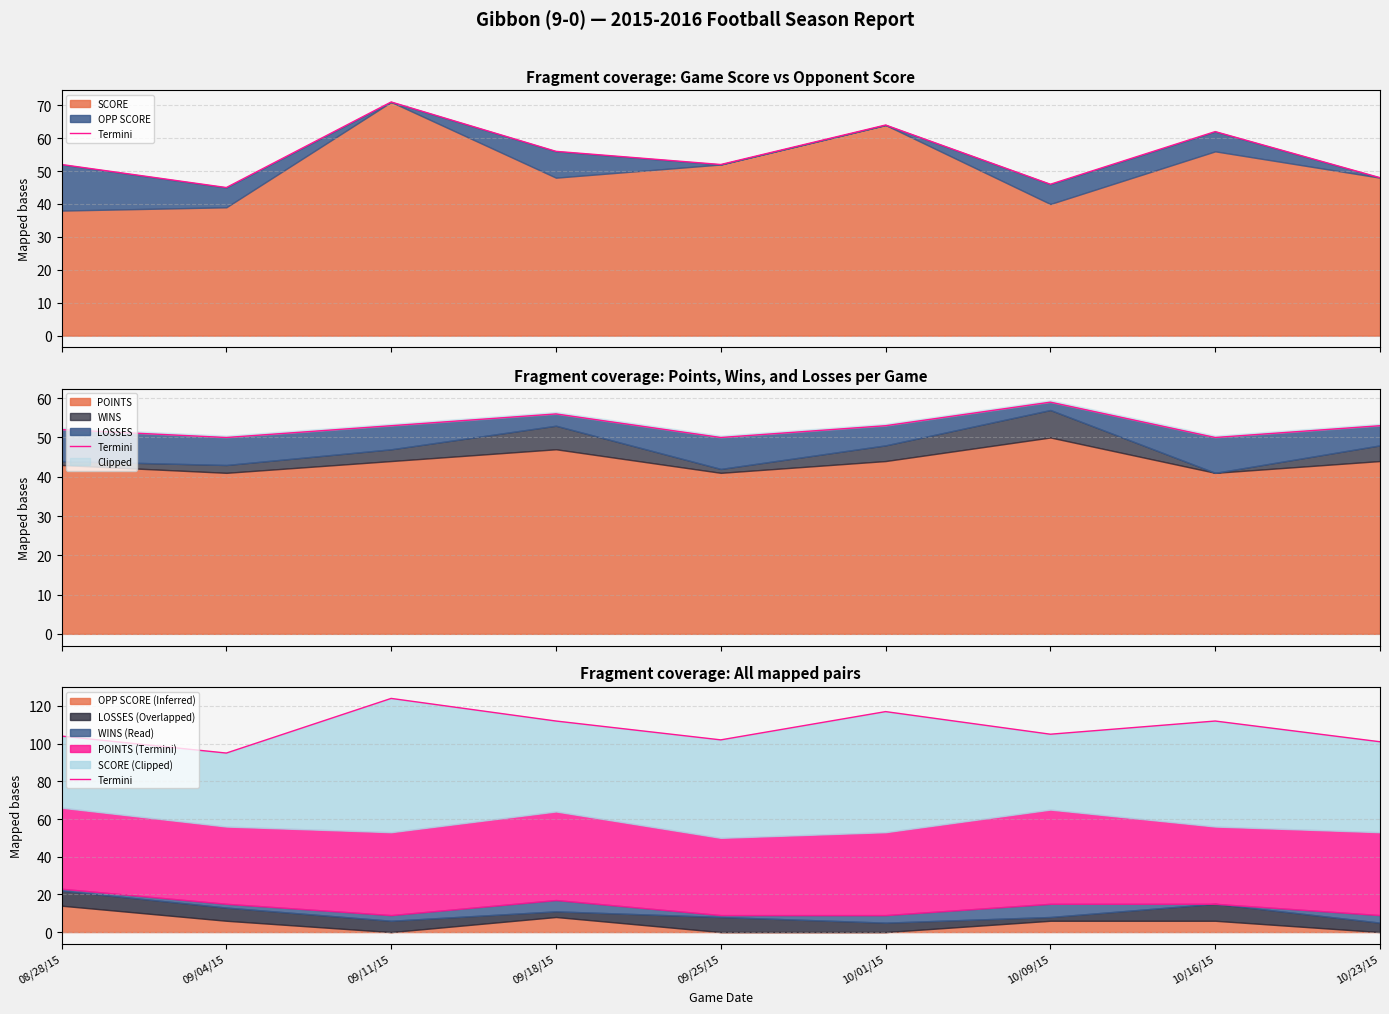

List the labels in order of value, largest first.

09/11/15, 10/01/15, 09/18/15, 10/16/15, 10/09/15, 08/28/15, 09/25/15, 10/23/15, 09/04/15